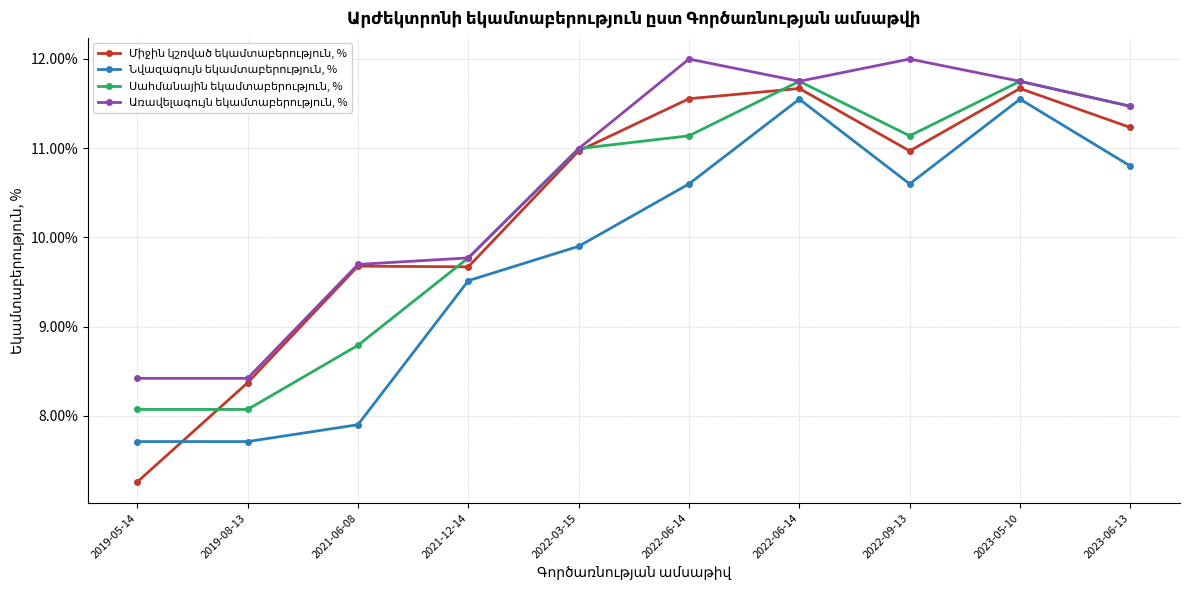

How many lines are shown in the chart?

4